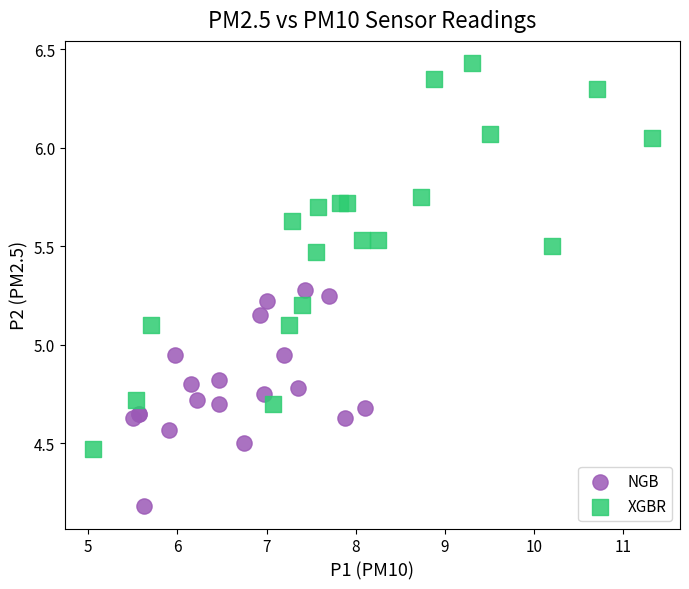

What are all the series names shown in the legend?

NGB, XGBR